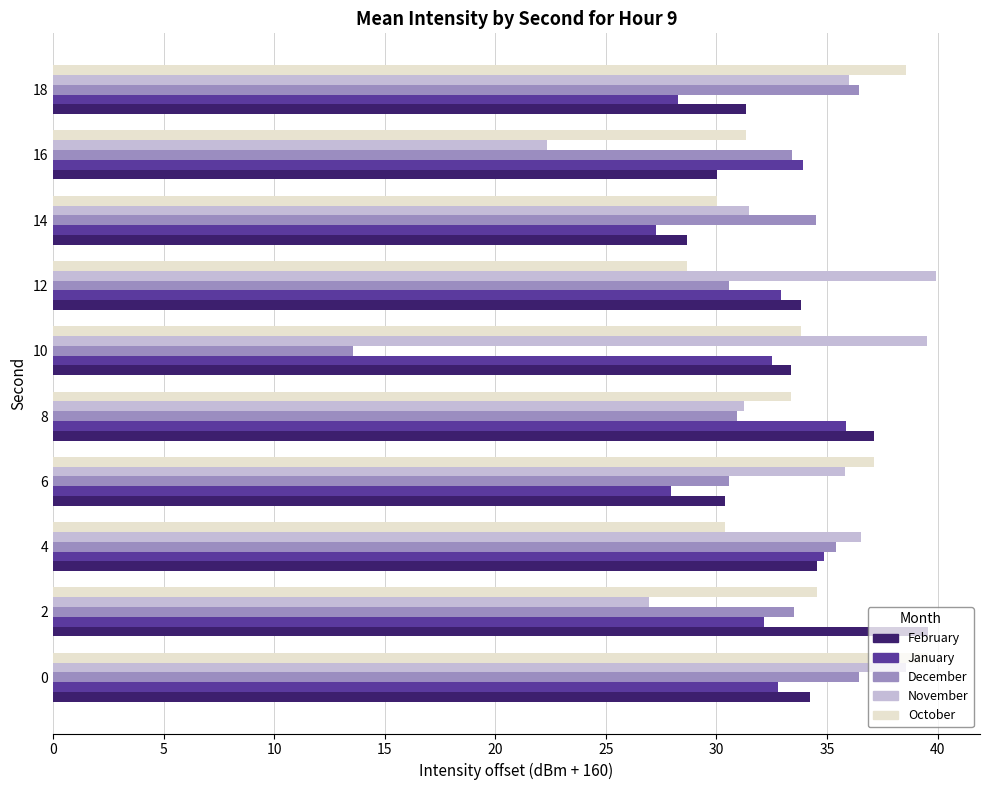

What is the sum of the February values at 14 and 8?

65.8